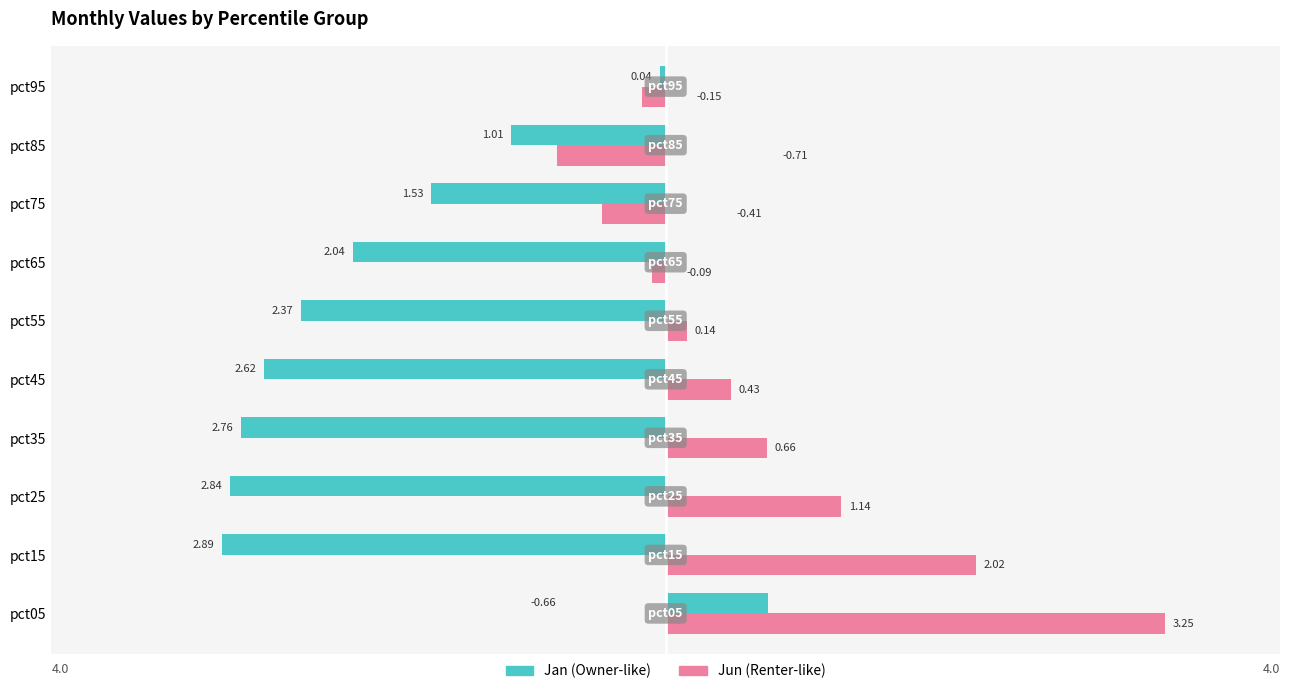

What is the spread (max minus min) of values at pct25?

4.0